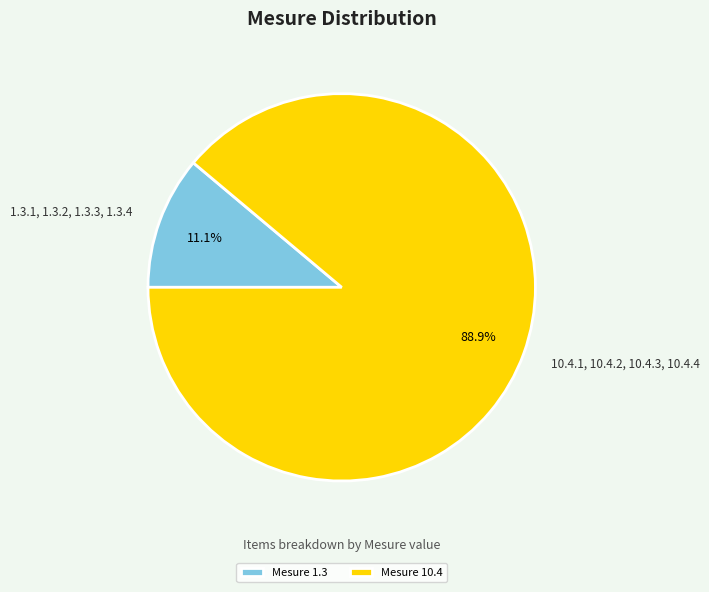

Is it true that 10.4.1, 10.4.2, 10.4.3, 10.4.4 is 89% of the pie?

True